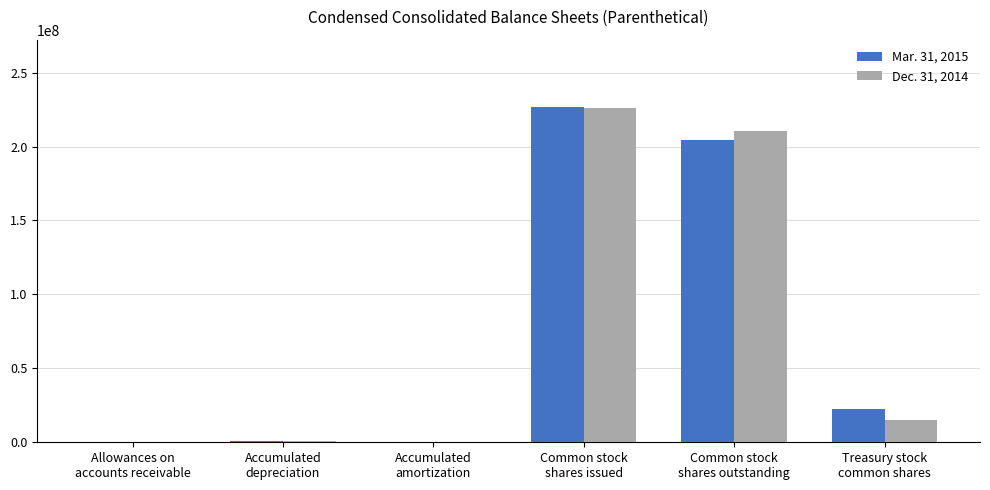

What is the greatest value displayed?

226885163